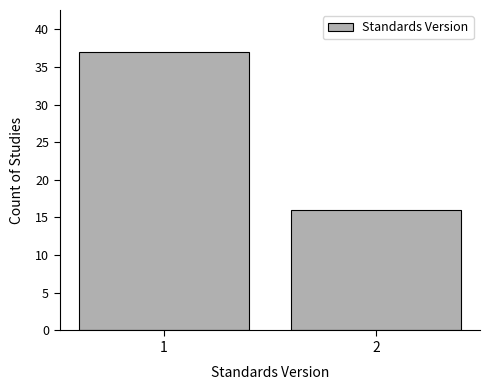

Reading right to left, what are all the values shown in this chart?

2=16	1=37